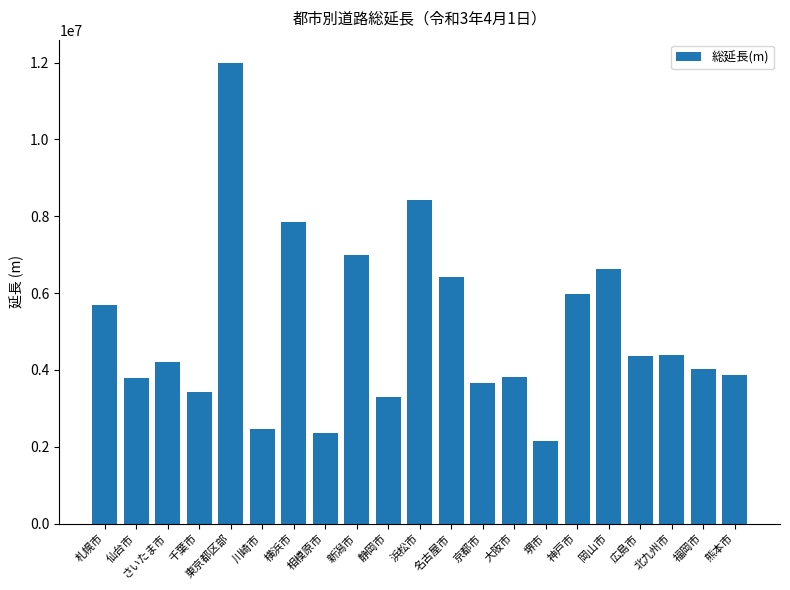

Approximately how many times larger is the value at 新潟市 compared to 名古屋市?

1.1